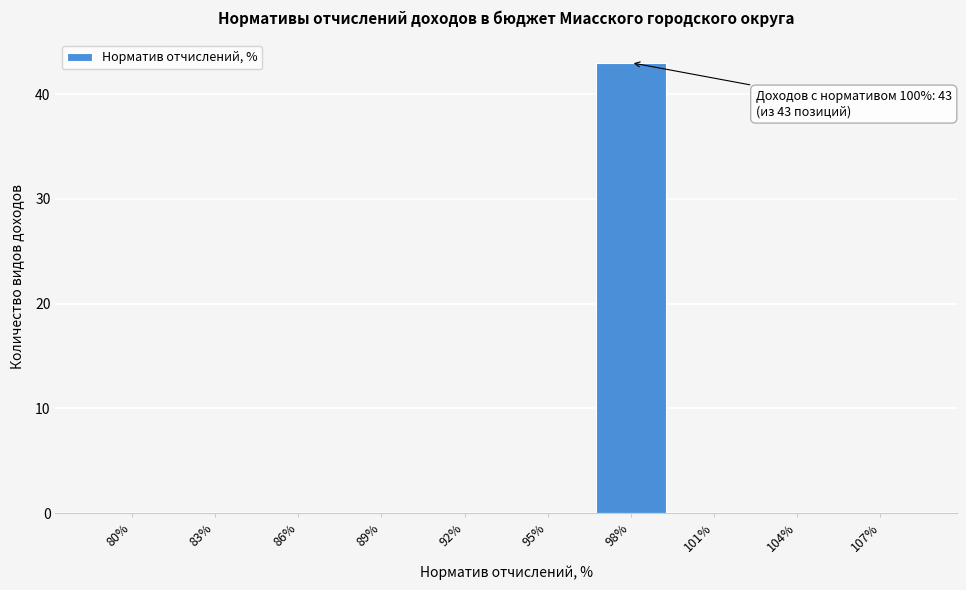

Reading right to left, extract all data points from this chart.

107%=0	104%=0	101%=0	98%=43	95%=0	92%=0	89%=0	86%=0	83%=0	80%=0